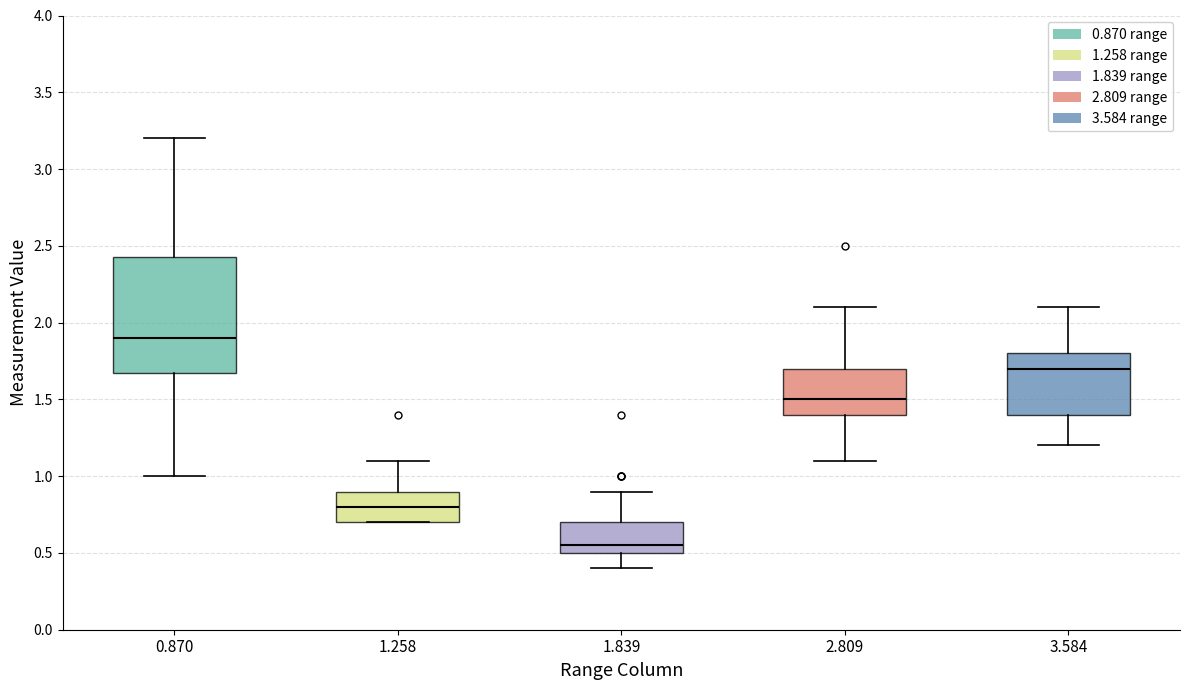

Reading left to right, read every box against the y-axis: the position of its median line, the range the box covers, and the ends of its whiskers. The values are not printed on the chart, so give them approximately, as read against the axis.

0.870: median 1.90, box 1.70 to 2.45, whiskers 1.00 to 3.20
1.258: median 0.80, box 0.70 to 0.90, whiskers 0.70 to 1.10
1.839: median 0.55, box 0.50 to 0.70, whiskers 0.40 to 0.90
2.809: median 1.50, box 1.40 to 1.70, whiskers 1.10 to 2.10
3.584: median 1.70, box 1.40 to 1.80, whiskers 1.20 to 2.10